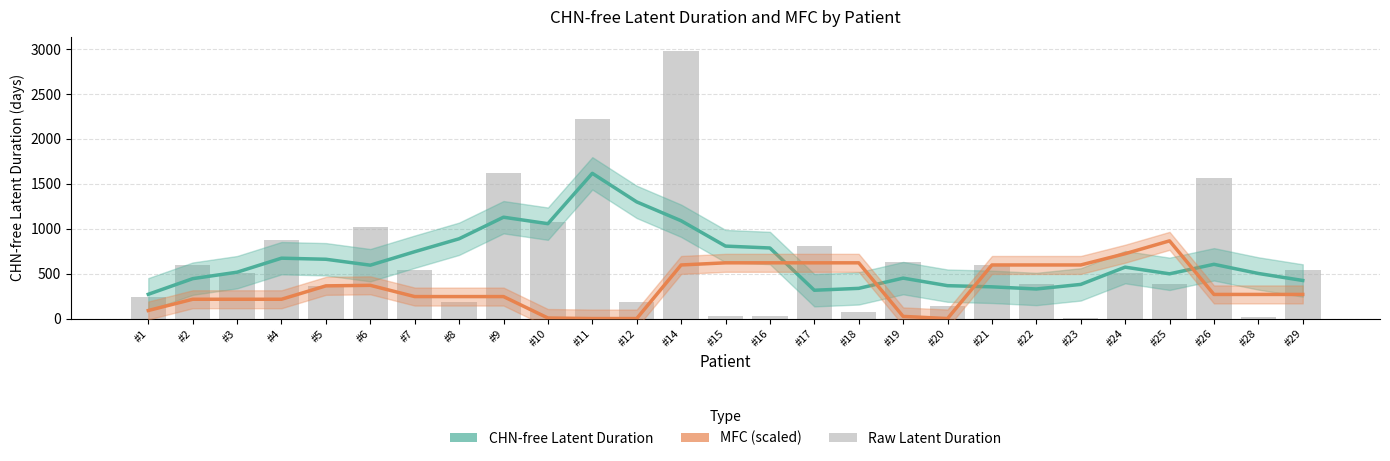

How many data points does each series have?

27